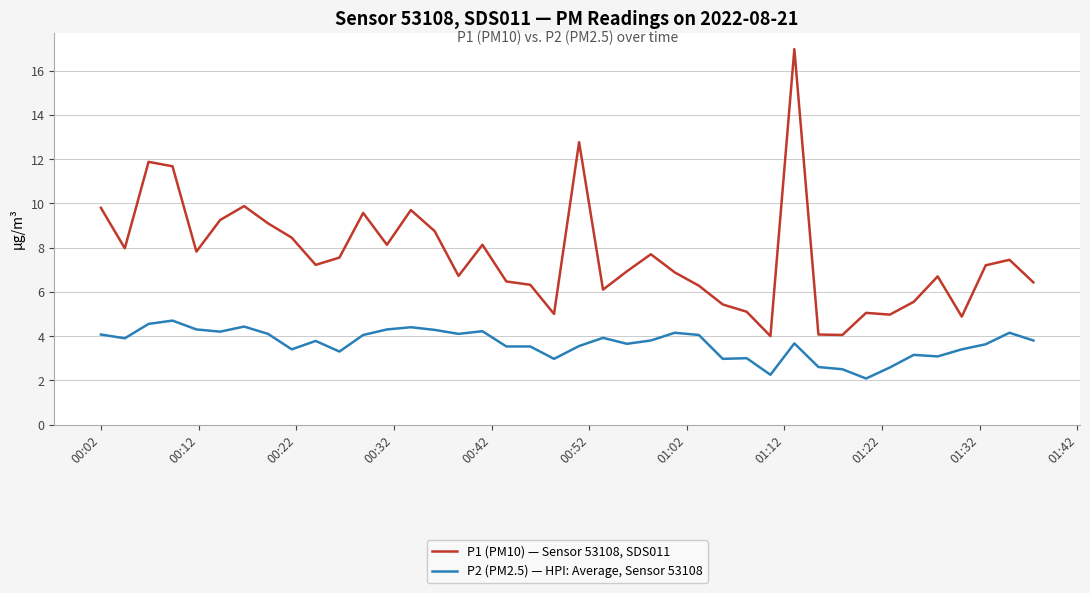

Which series has the largest total across all categories?

P1 (PM10) — Sensor 53108, SDS011